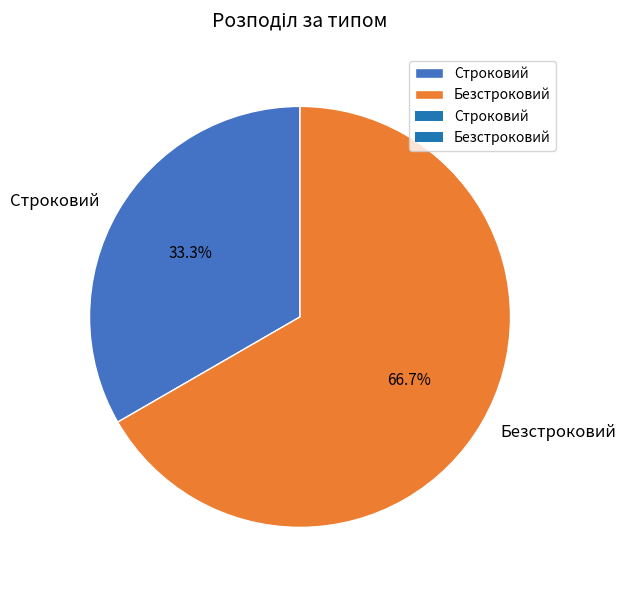

The Безстроковий slice represents 78% of the pie. True or false?

False